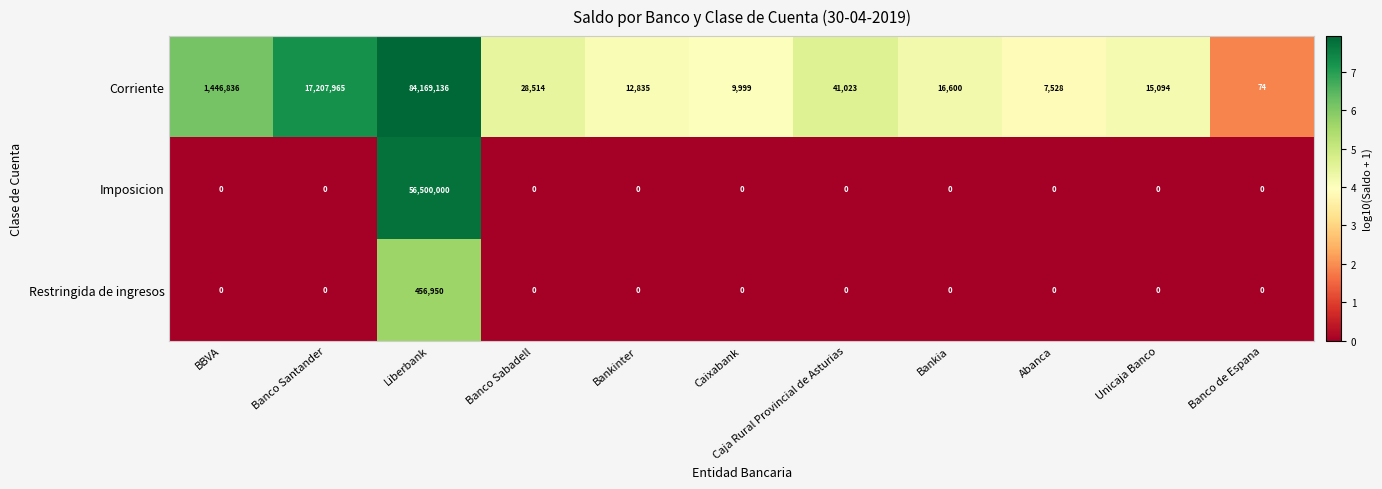

What is the difference between the second highest and minimum values in the Corriente series?

17207891